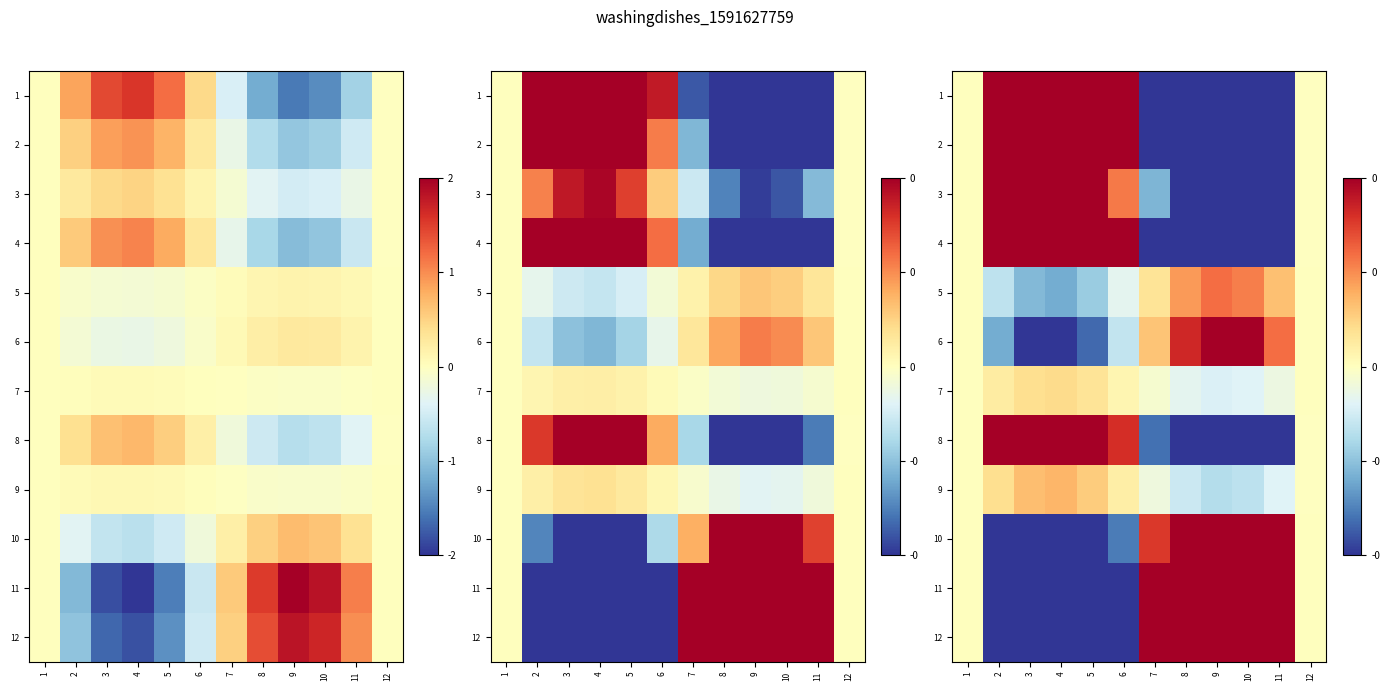

Rank the series at 9 from highest to lowest value.

11, 12, 10, 6, 5, 7, 9, 3, 8, 2, 4, 1